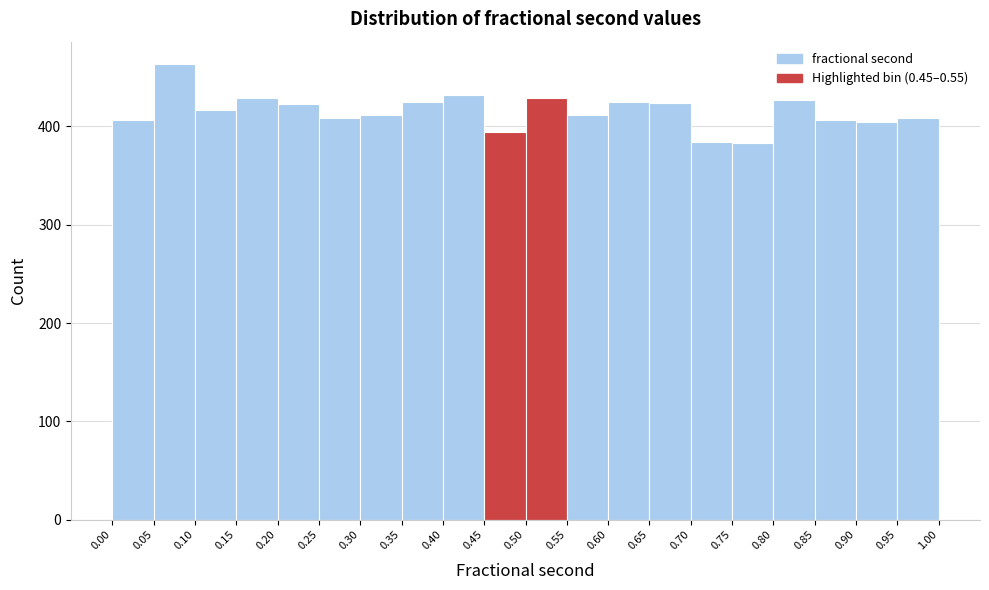

Reading left to right, list every bar in this chart as the range it spans on the x-axis followed by its height. The values are not printed on the chart, so give them approximately, as read against the axis.

0.00 to 0.05: 410
0.05 to 0.10: 460
0.10 to 0.15: 420
0.15 to 0.20: 430
0.20 to 0.25: 420
0.25 to 0.30: 410
0.30 to 0.35: 410
0.35 to 0.40: 430
0.40 to 0.45: 430
0.45 to 0.50: 390
0.50 to 0.55: 430
0.55 to 0.60: 410
0.60 to 0.65: 430
0.65 to 0.70: 420
0.70 to 0.75: 380
0.75 to 0.80: 380
0.80 to 0.85: 430
0.85 to 0.90: 410
0.90 to 0.95: 400
0.95 to 1.00: 410